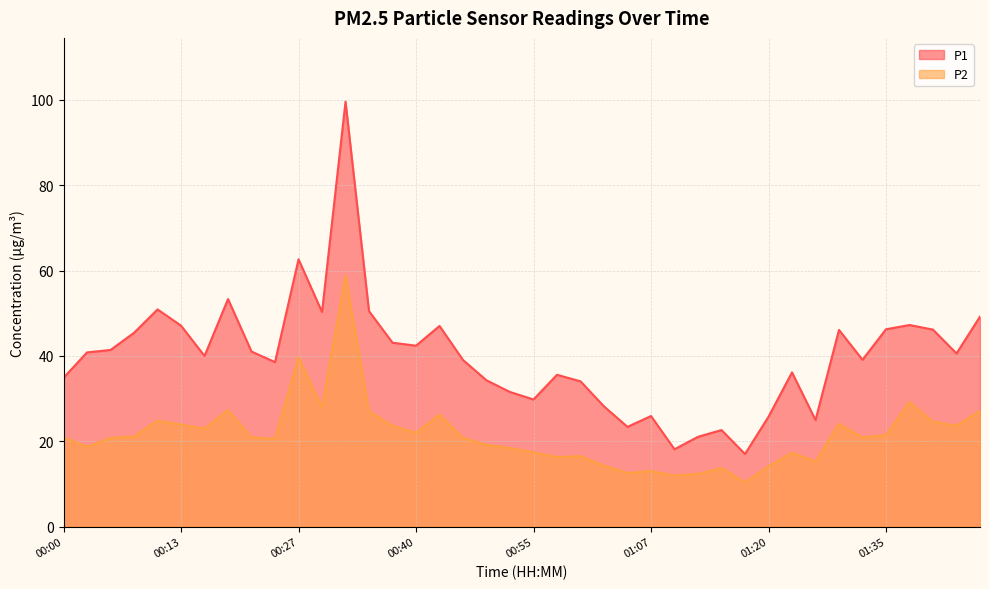

Is the value of P2 at 00:23 greater than the value of P1 at 00:27?

No